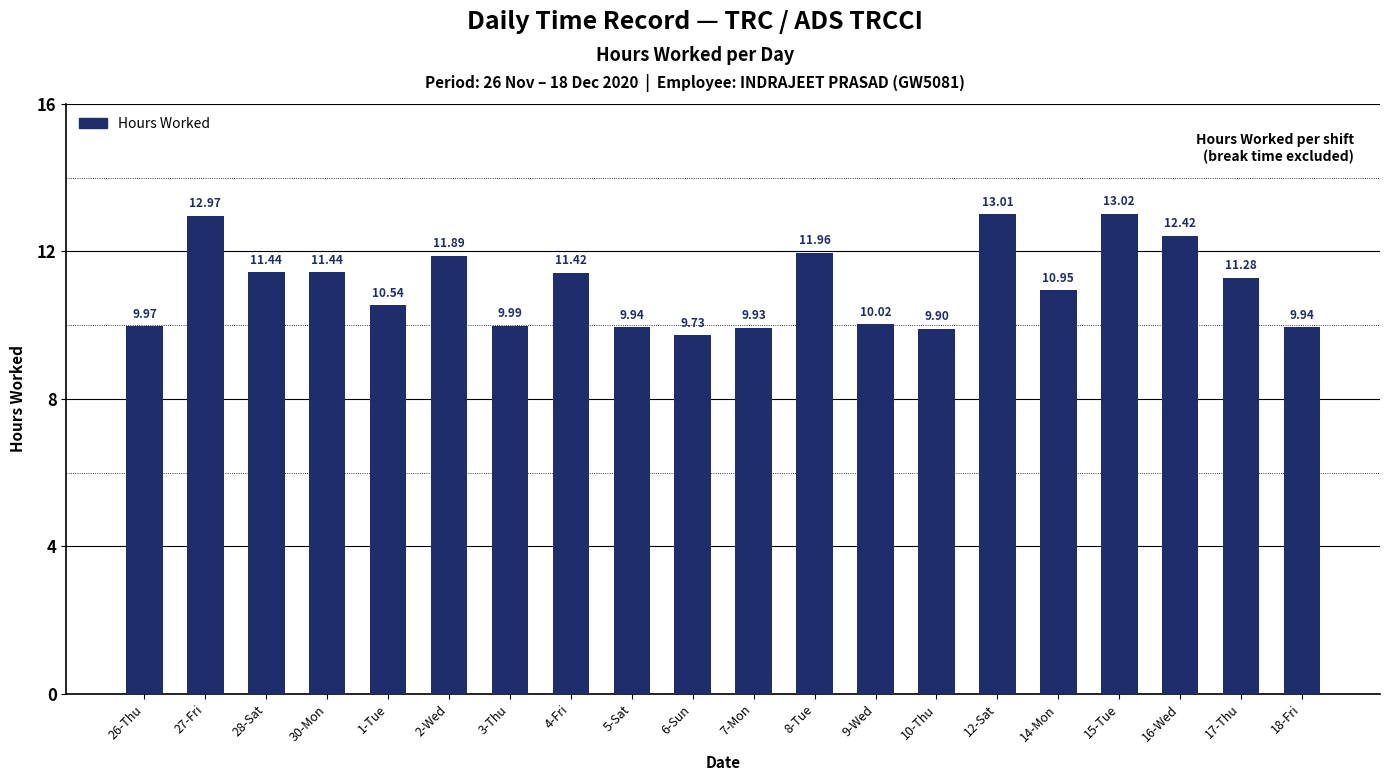

What is the sum of the values at 4-Fri and 7-Mon?

21.4